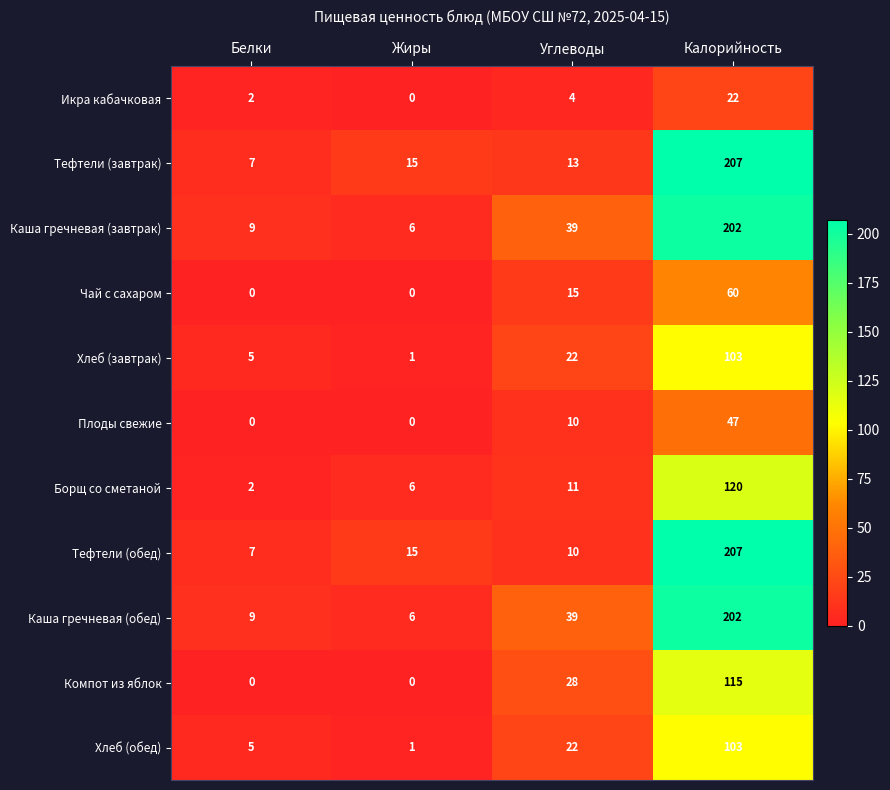

Rank the categories by Хлеб (обед) value from highest to lowest.

Калорийность, Углеводы, Белки, Жиры